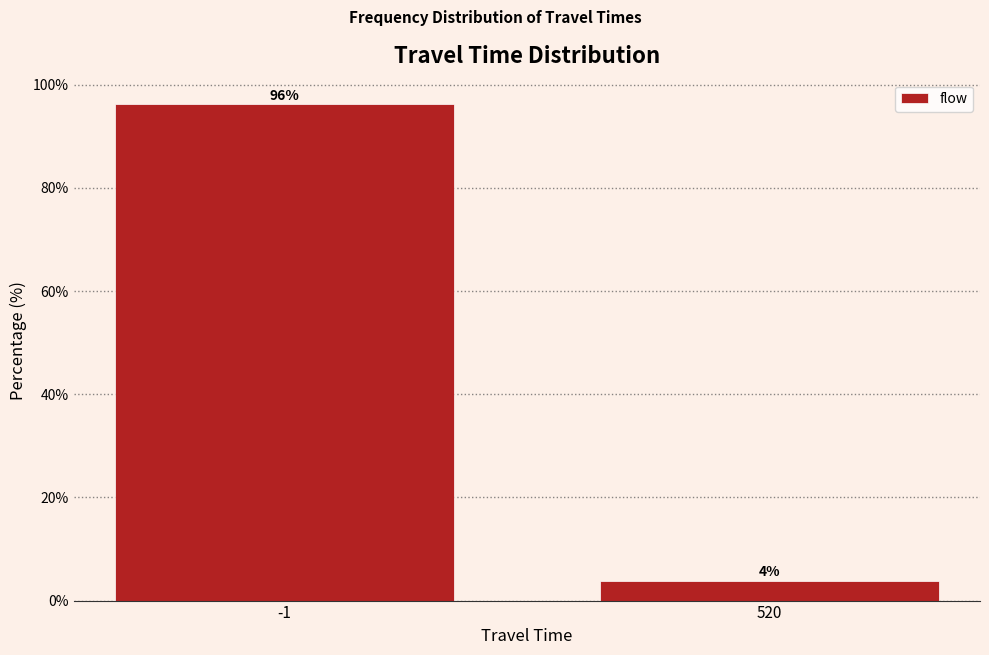

What is the sum of the values at -1 and 520?

100.0